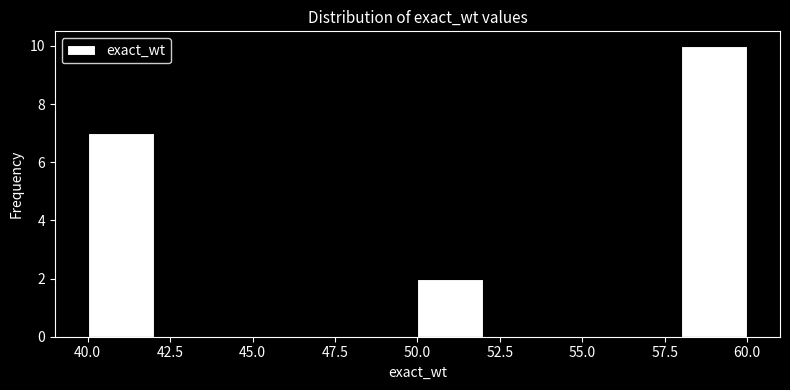

Reading left to right, transcribe this chart: for each bar, give the range it covers on the x-axis and its height. The values are not printed on the chart, so give them approximately, as read against the axis.

40 to 42: 7
42 to 44: 0
44 to 46: 0
46 to 48: 0
48 to 50: 0
50 to 52: 2
52 to 54: 0
54 to 56: 0
56 to 58: 0
58 to 60: 10